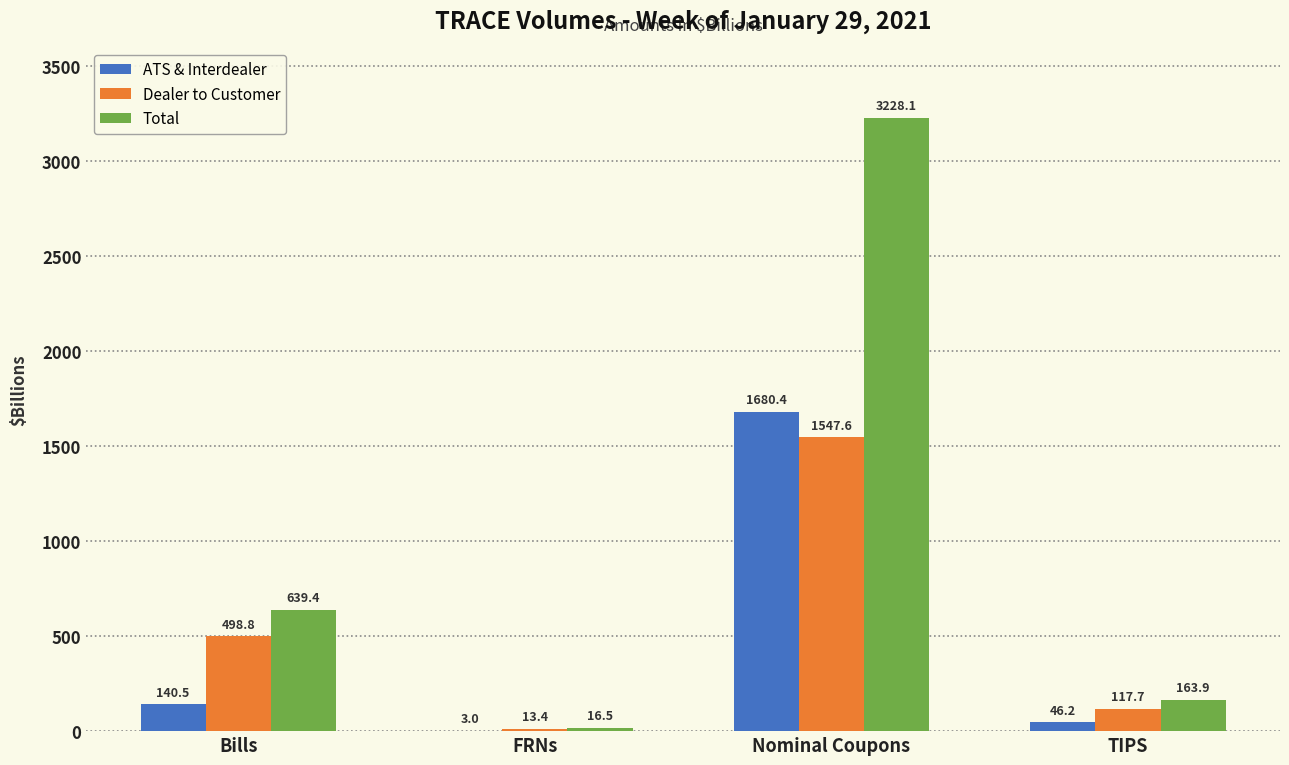

What is the maximum value shown in the chart?

3228.1